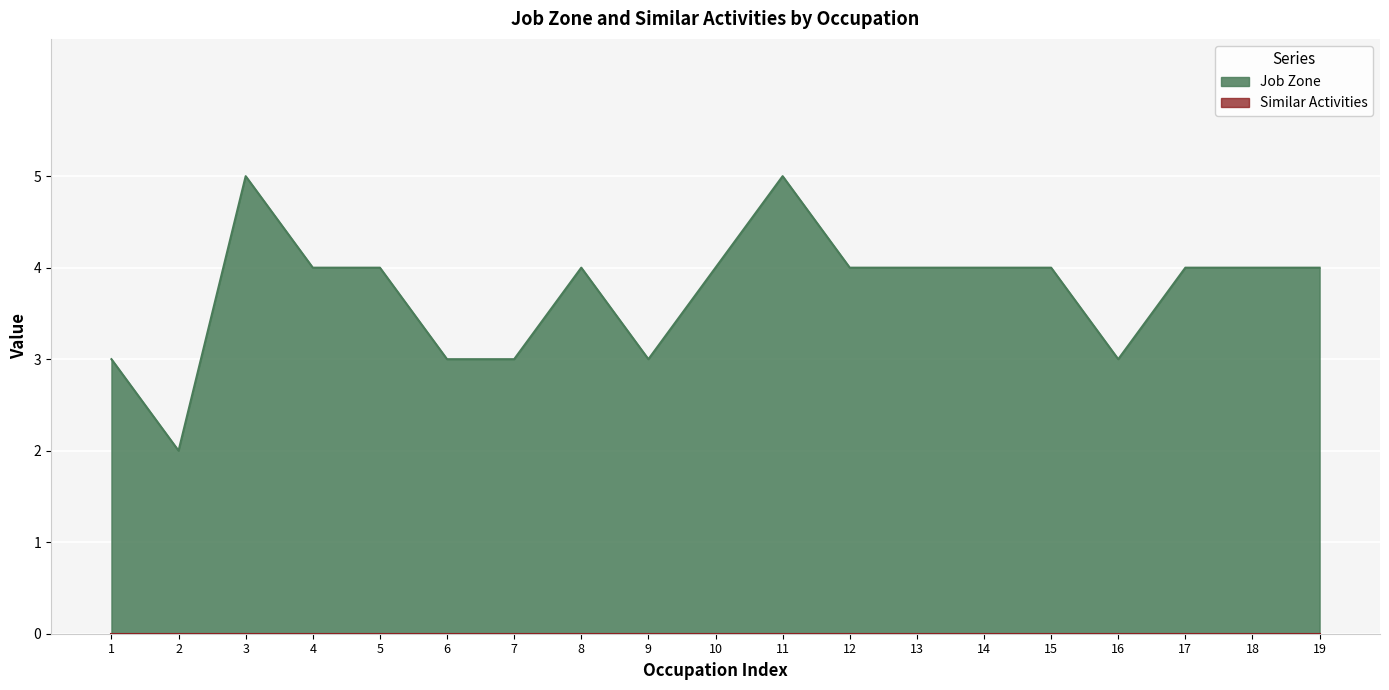

Which series has the largest total across all categories?

Job Zone